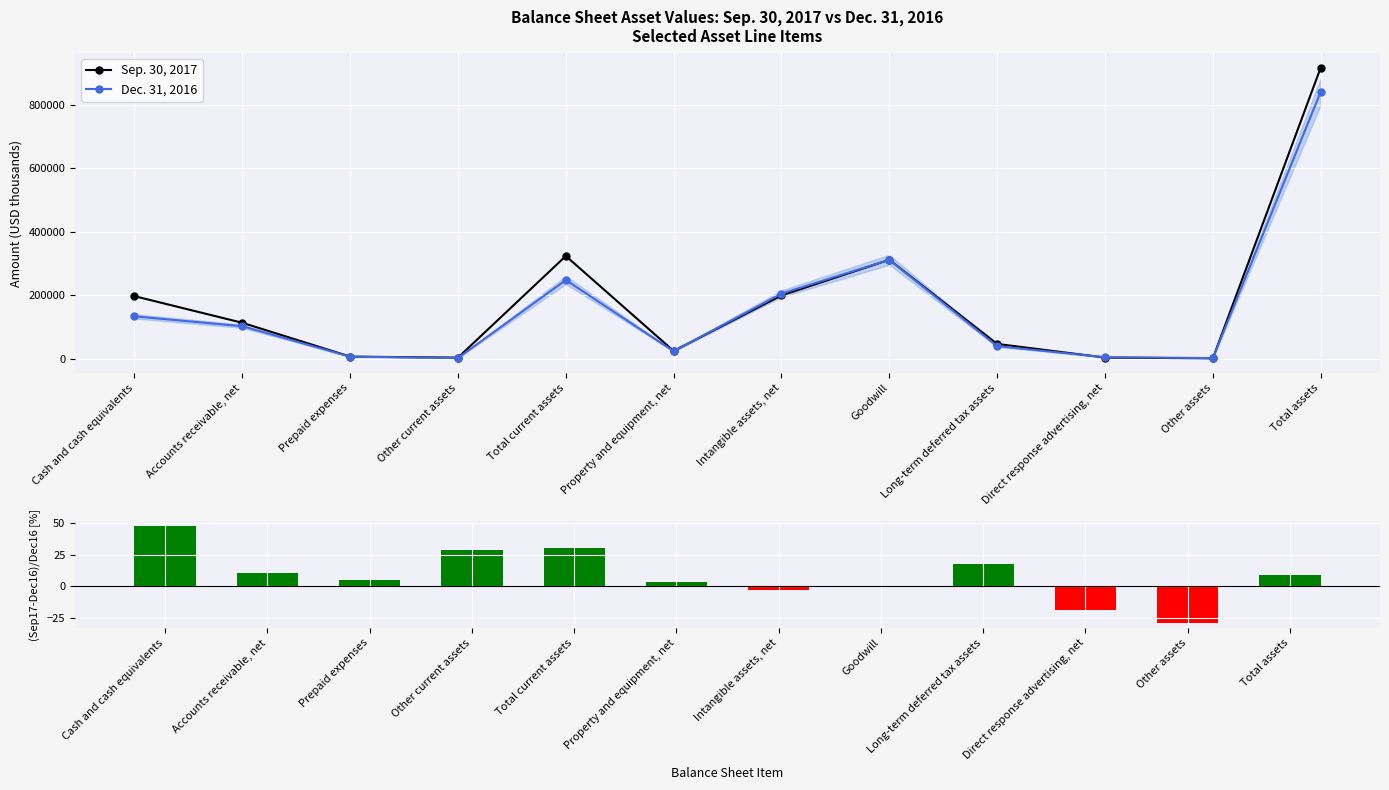

Which series has the widest spread of values?

Sep. 30, 2017